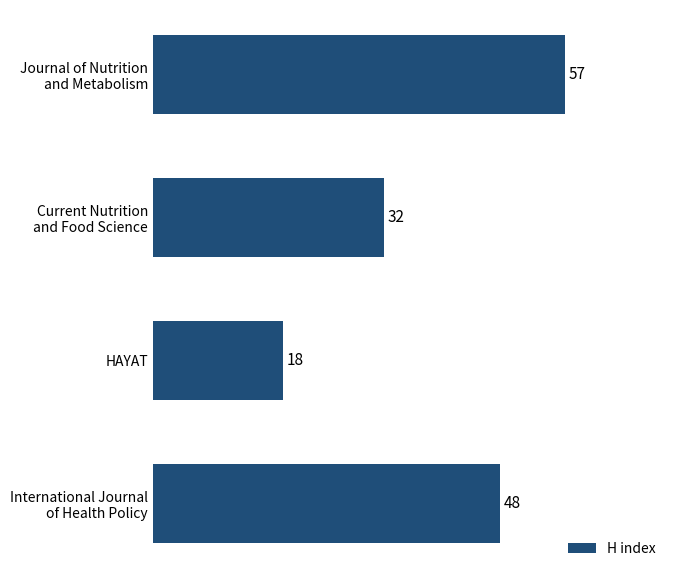

How many values are between 32 and 57?

3